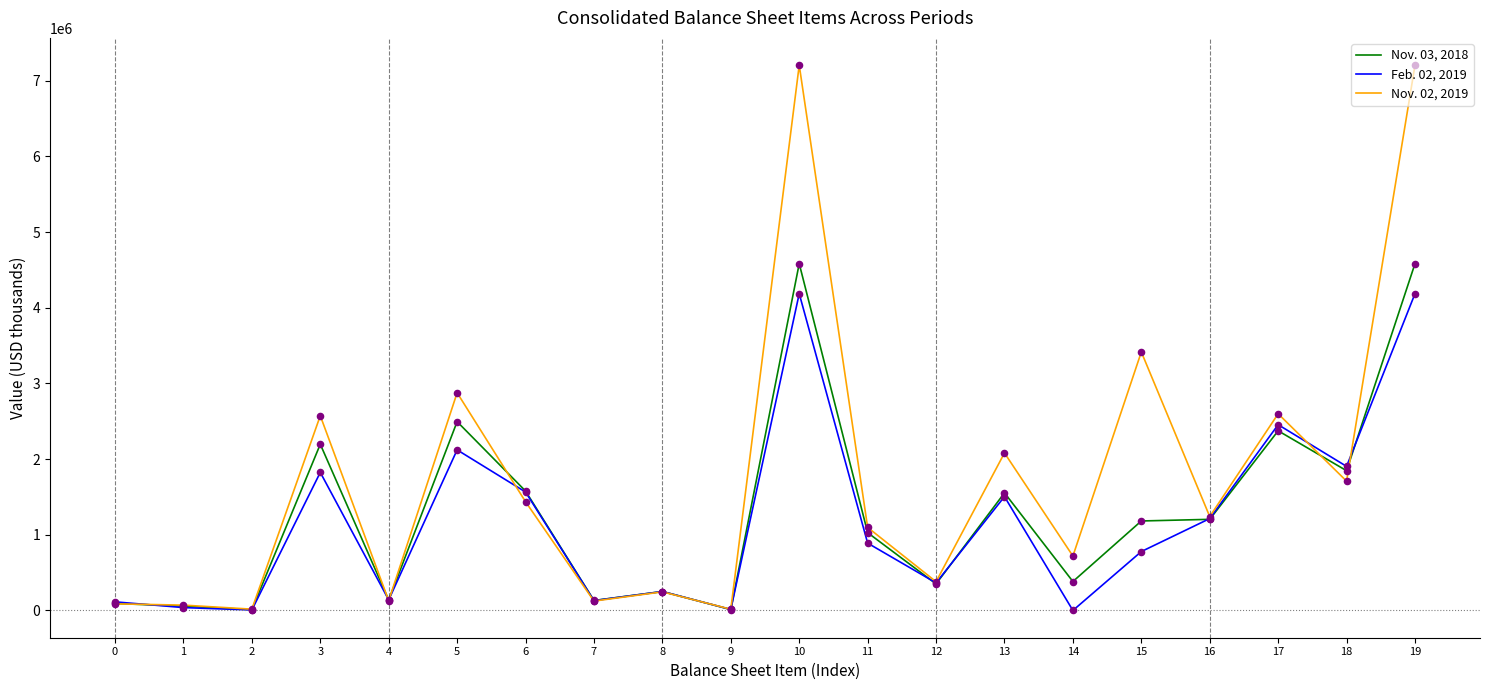

What are all the series names shown in the legend?

Nov. 03, 2018, Feb. 02, 2019, Nov. 02, 2019